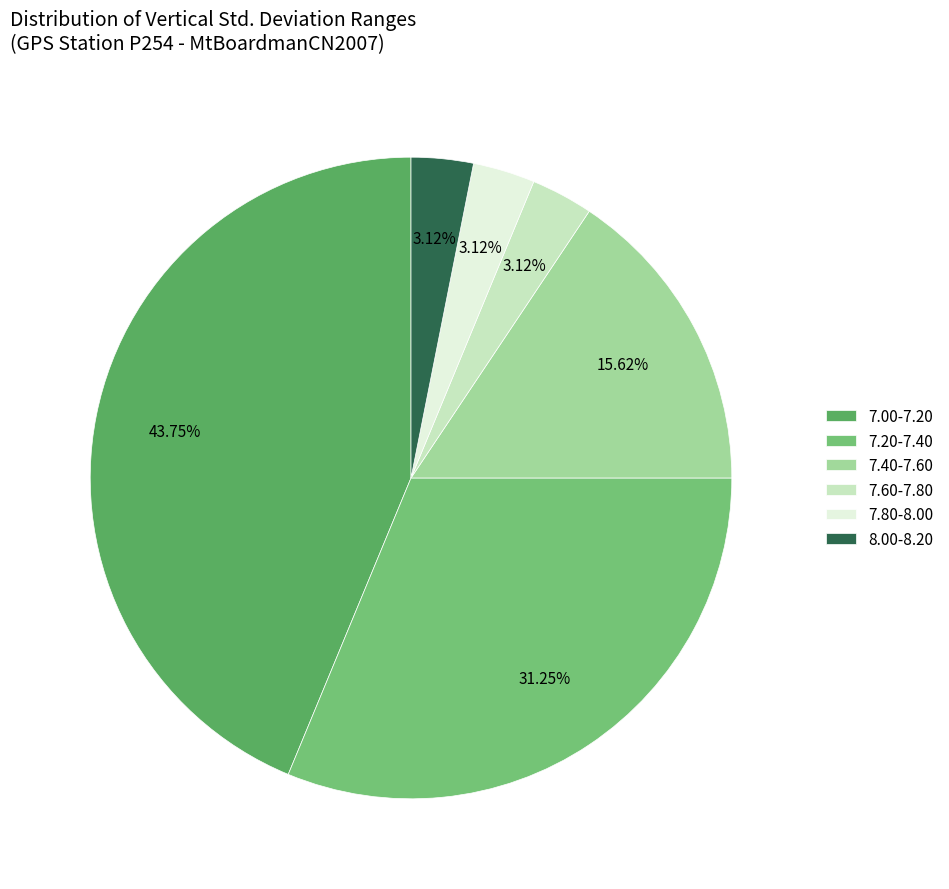

Is the sum of 8.00-8.20 and 7.80-8.00 greater than half?

No